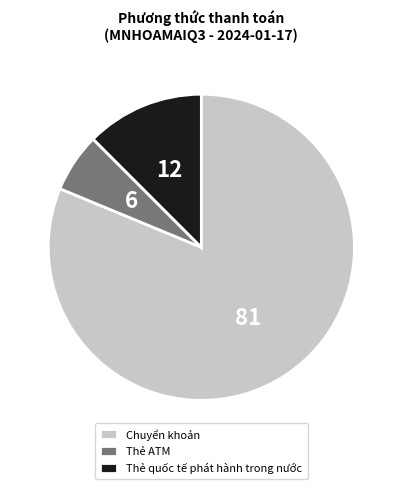

Rank the categories by value from highest to lowest.

Chuyển khoản, Thẻ quốc tế phát hành trong nước, Thẻ ATM